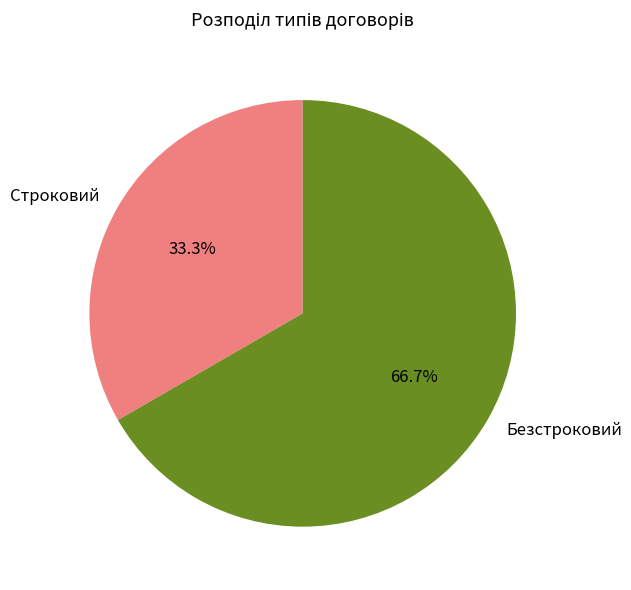

How many segments does this pie chart have?

2